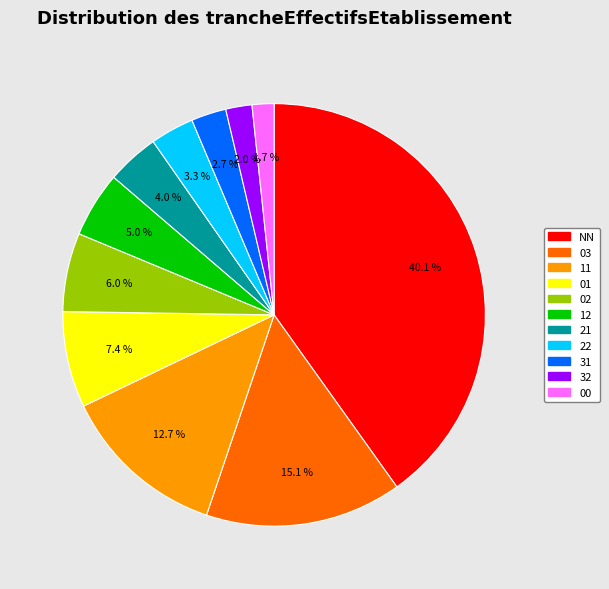

Is there any slice that represents more than half of the pie?

No